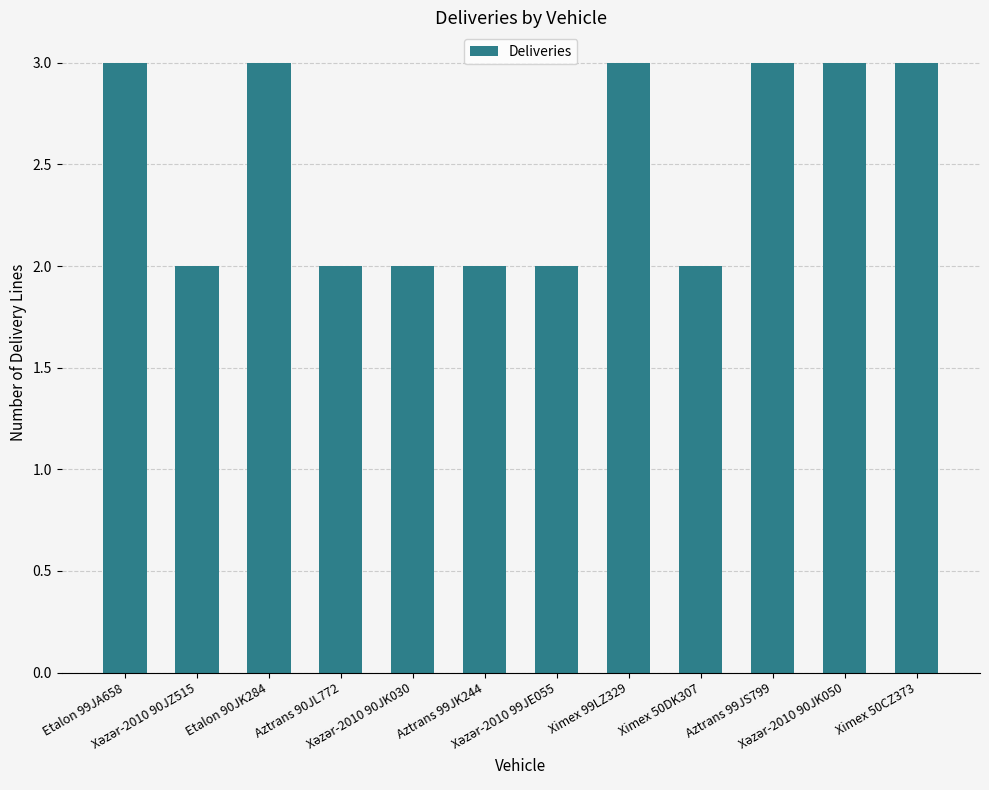

What is the sum of all values?

30